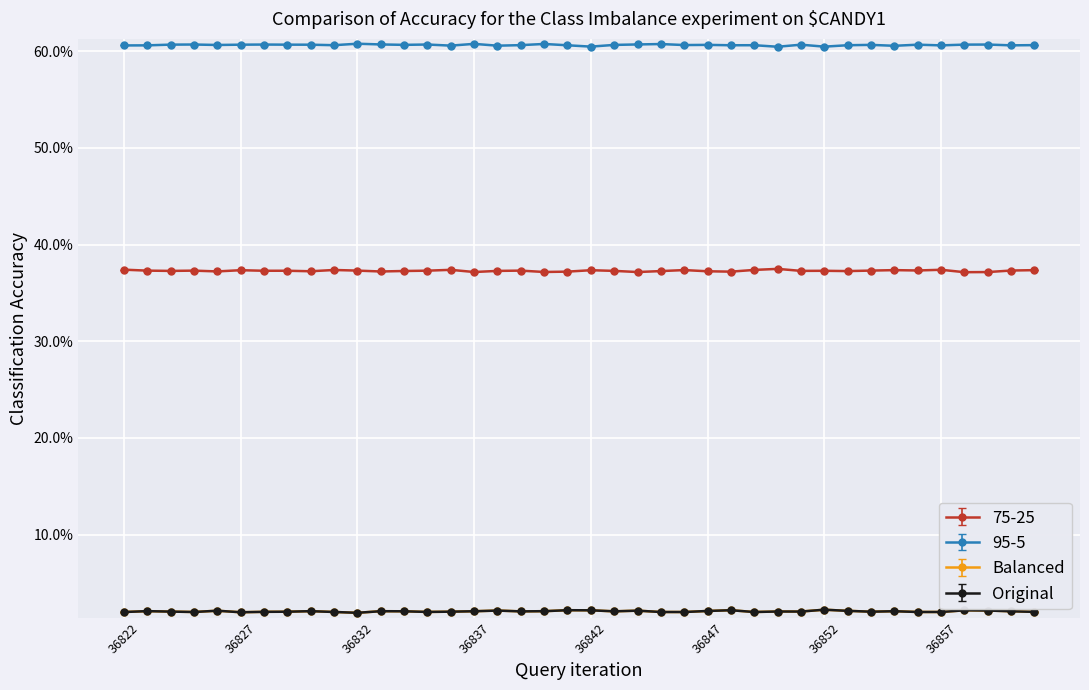

At how many categories does at least one series exceed 28?

40